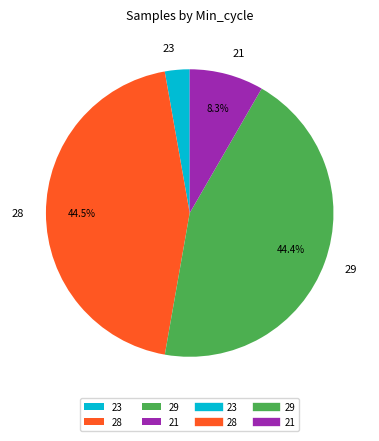

Between 23 and 21, which is larger?

21